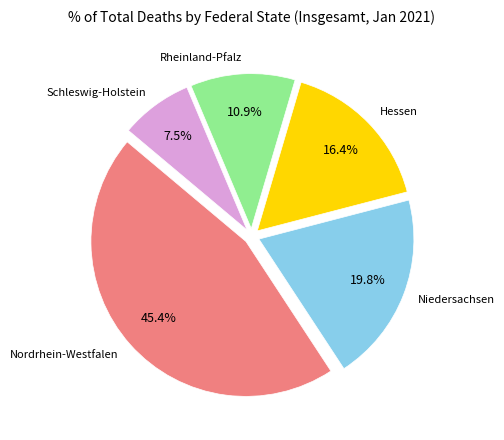

Does any single category account for the majority?

No